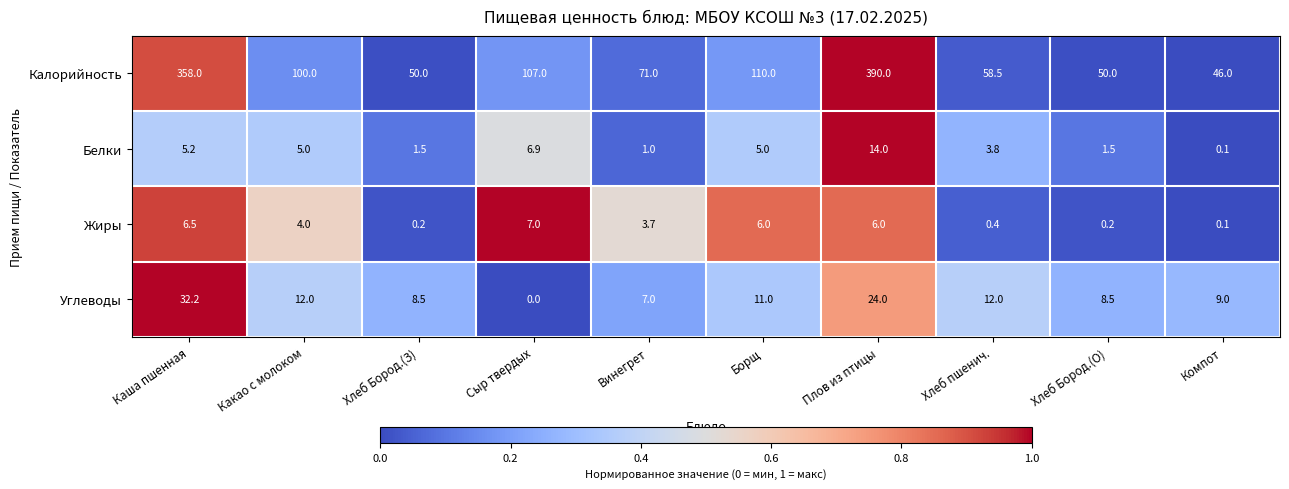

True or false: Жиры has a value of 8.9 at Борщ.

False